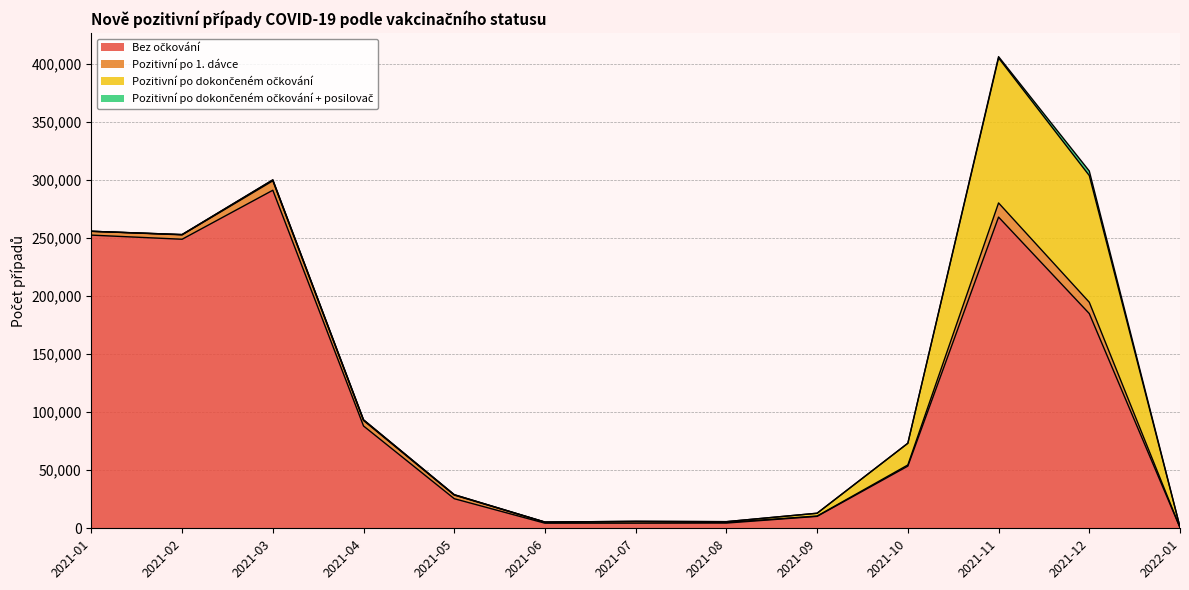

What is the total value across all series at 2022-01?

1088